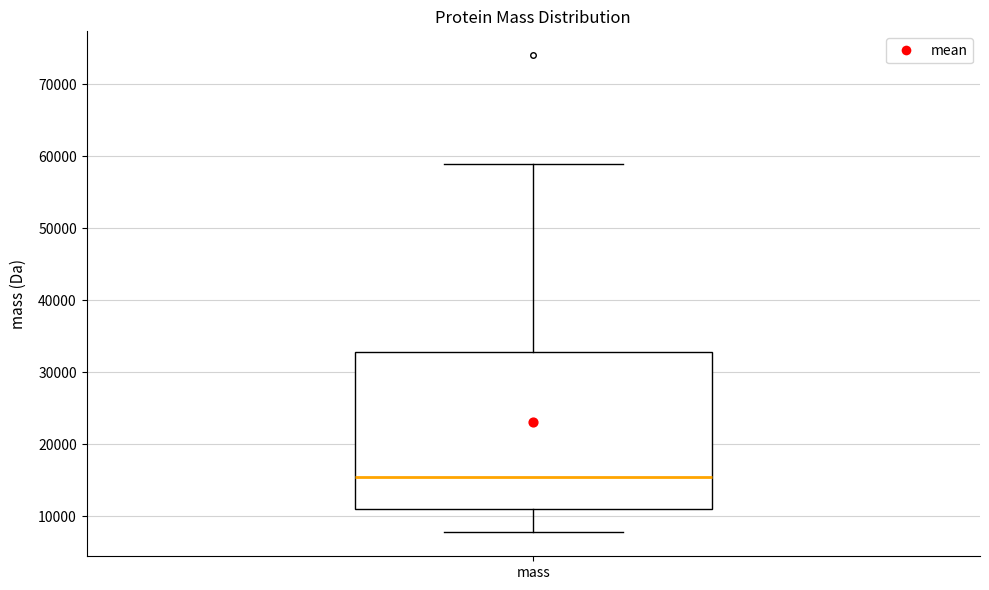

Read this box plot against the y-axis: the position of the median line, the range covered by the box, and the ends of both whiskers. The values are not printed on the chart, so give them approximately, as read against the axis.

median 15000, box 11000 to 33000, whiskers 8000 to 59000